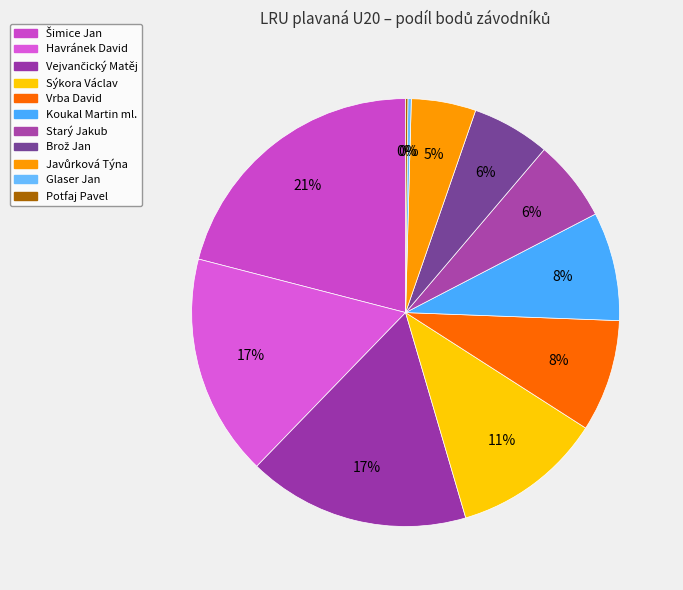

Is it true that Javůrková Týna is 5% of the pie?

True